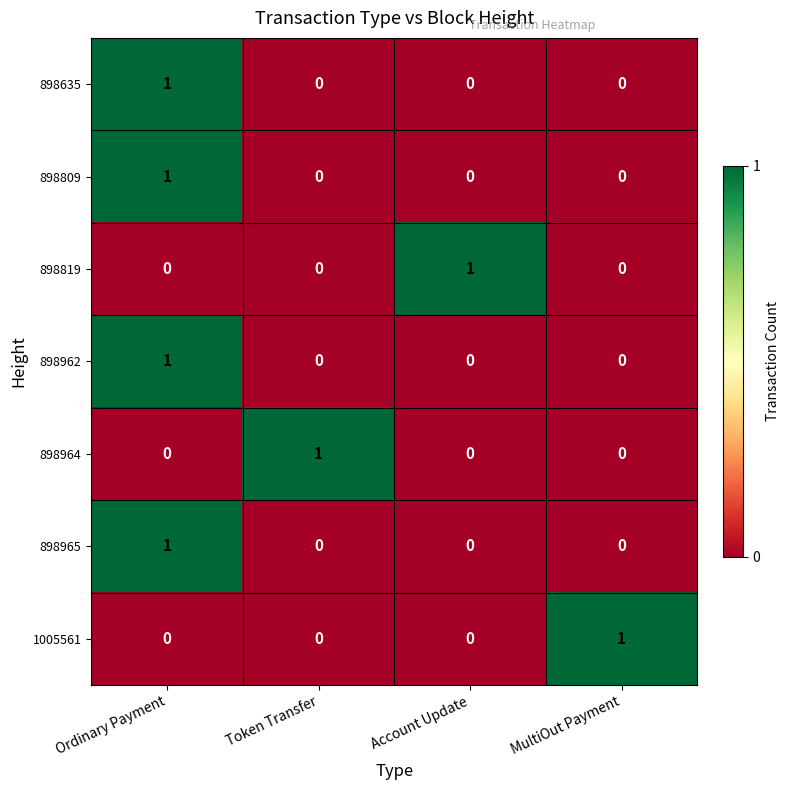

The value of 1005561 at Account Update is 0. True or false?

True